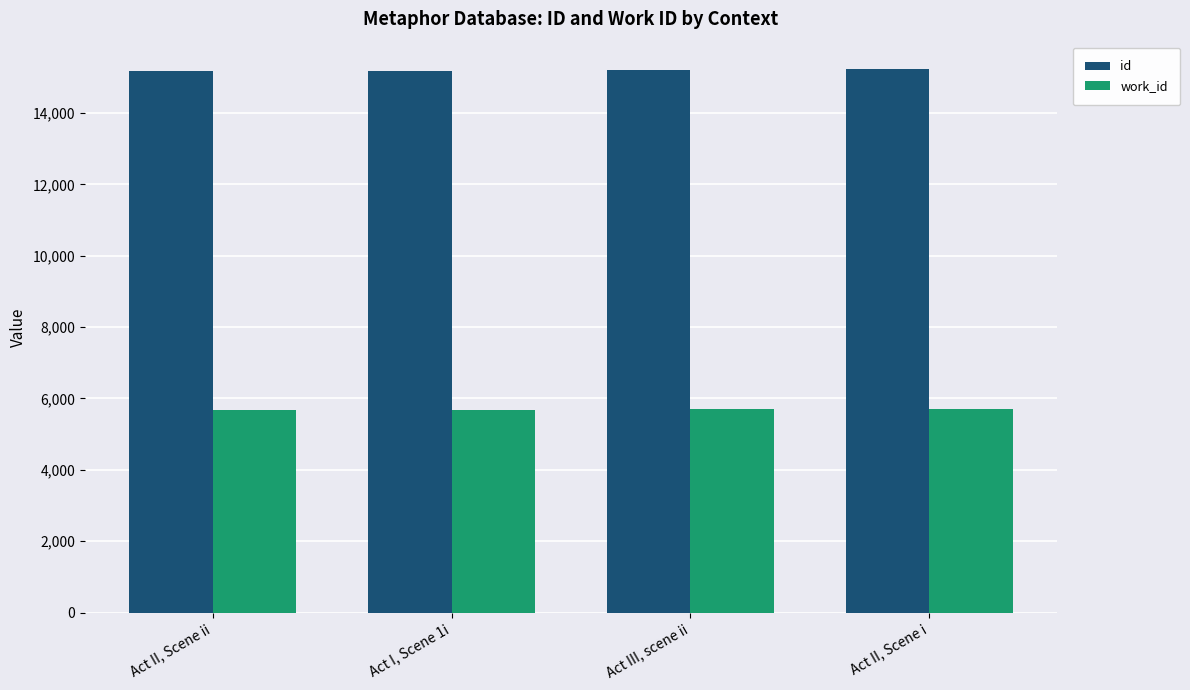

What is the label of the 2nd bar from the right?

Act III, scene ii